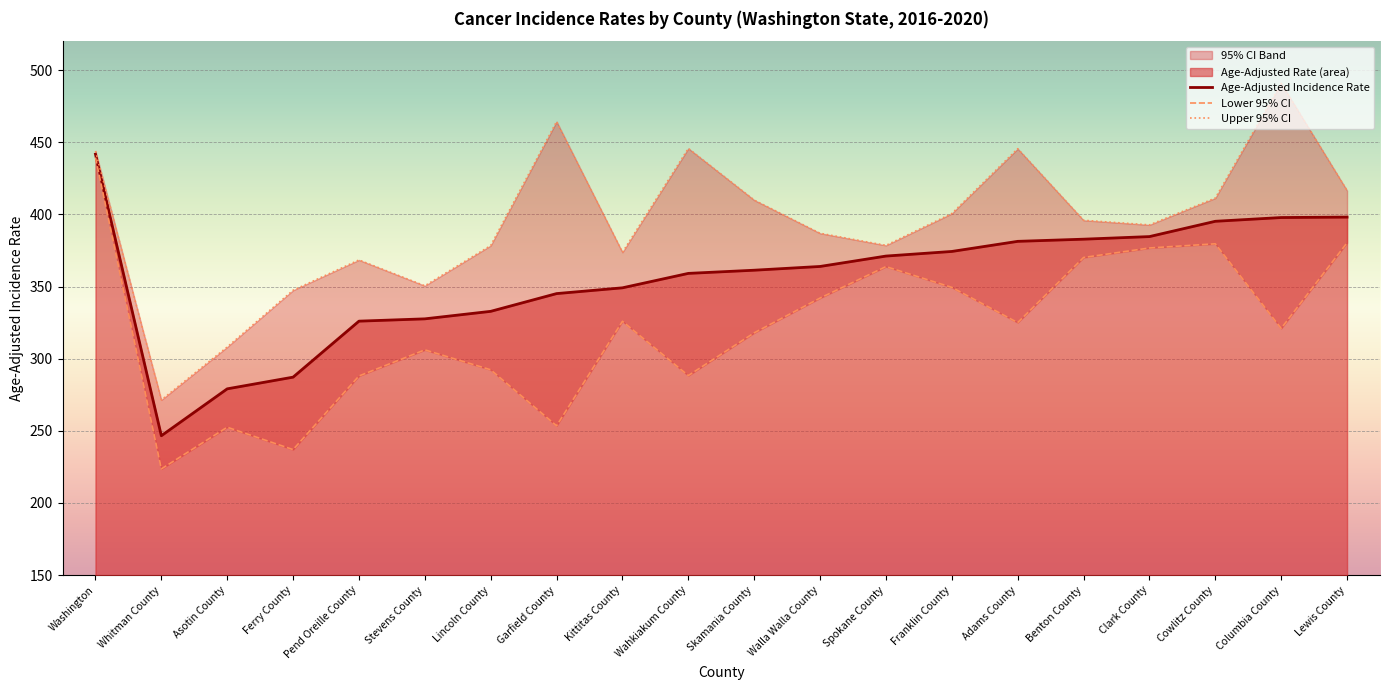

What is the difference between the highest and lowest values at Ferry County?

110.4